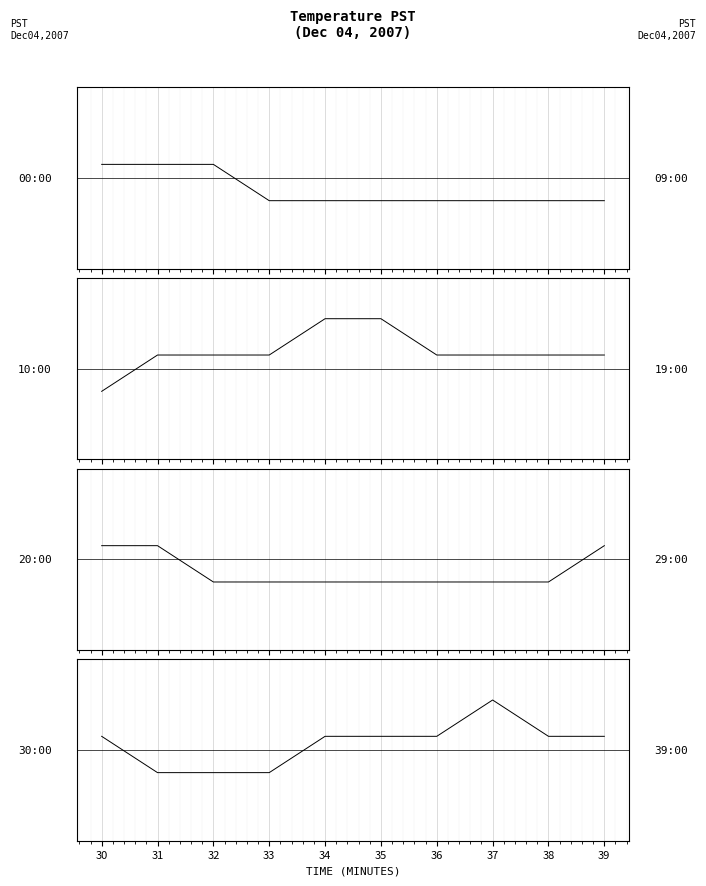

How many values are between 0 and 1?

7